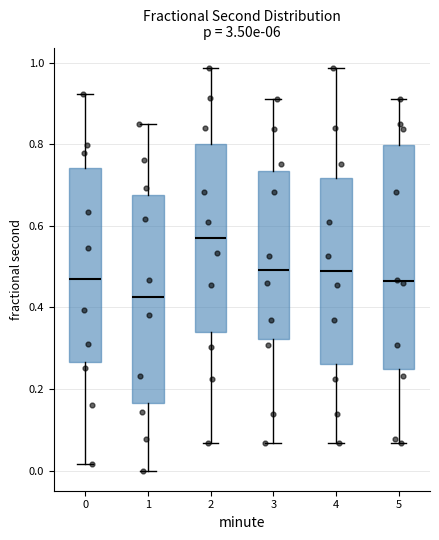

Comparing the boxes themselves (not the whiskers), which one is the tallest?

5